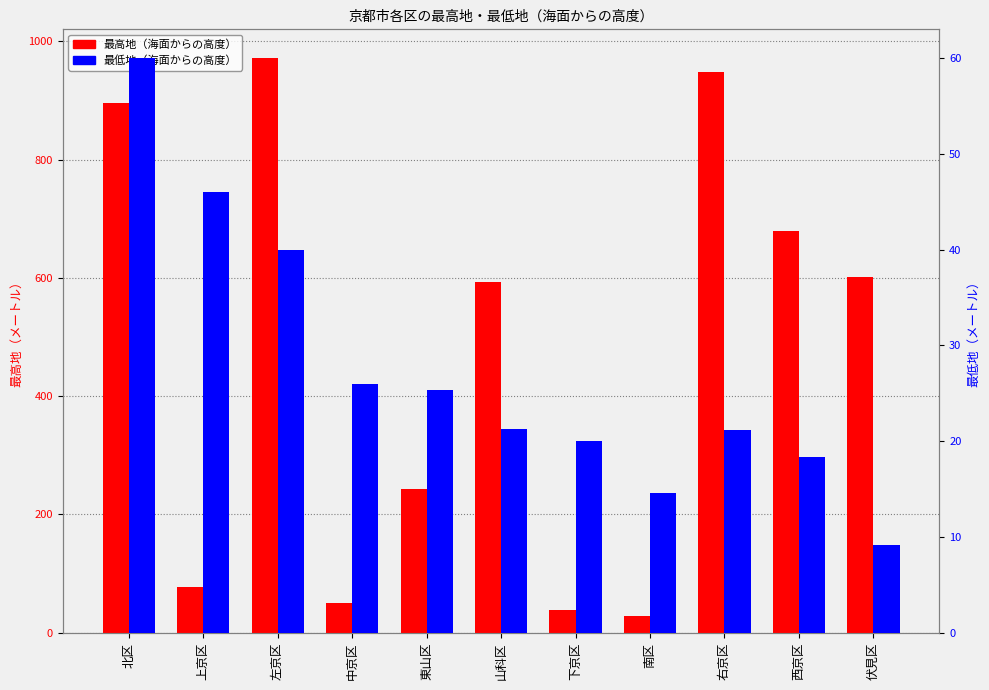

What value does the 最低地（海面からの高度） series have at 左京区?

40.0